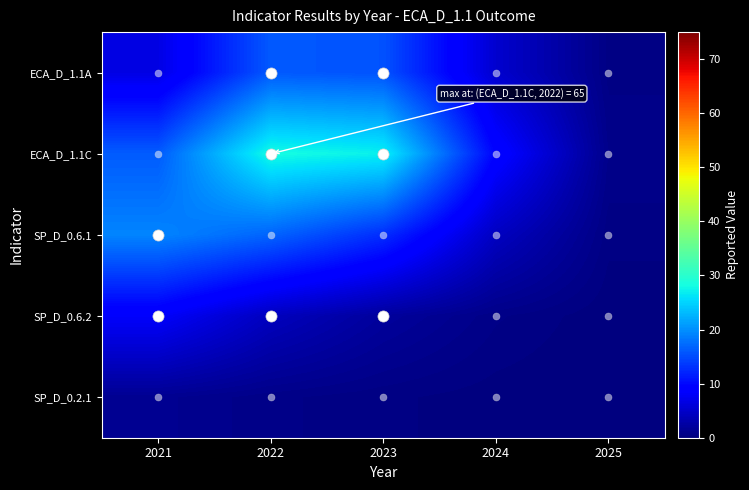

Reading right to left, what are all the values shown in this chart?

ECA_D_1.1A: 2025=0.5	2024=5.3	2023=15.5	2022=16.0	2021=6.6
ECA_D_1.1C: 2025=0.9	2024=9.5	2023=27.1	2022=28.2	2021=16.2
SP_D_0.6.1: 2025=0.4	2024=4.4	2023=12.7	2022=16.8	2021=19.2
SP_D_0.6.2: 2025=0.1	2024=0.7	2023=2.0	2022=4.2	2021=8.3
SP_D_0.2.1: 2025=0.0	2024=0.1	2023=0.4	2022=0.7	2021=1.3